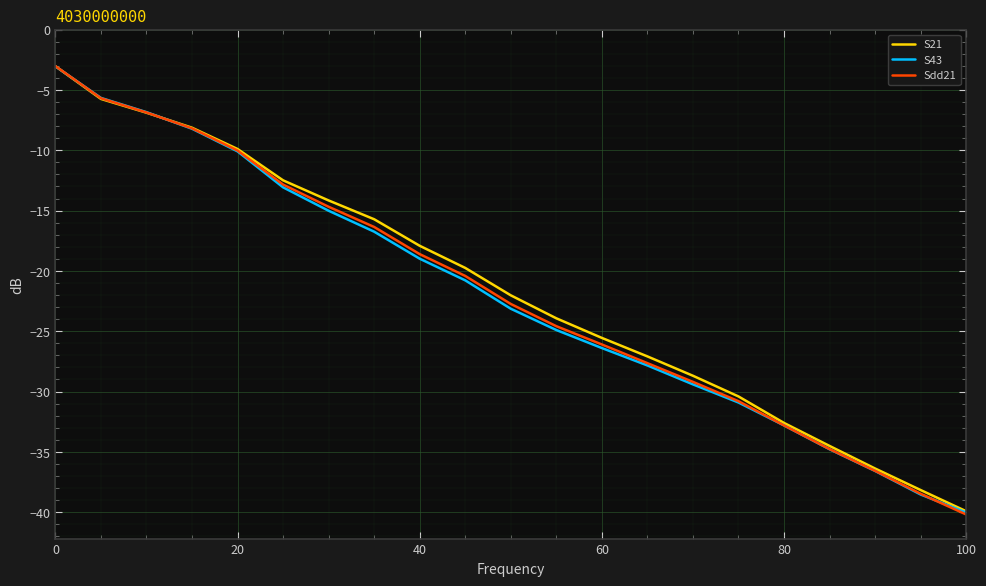

What is the lowest value of the S21 series?

-39.9